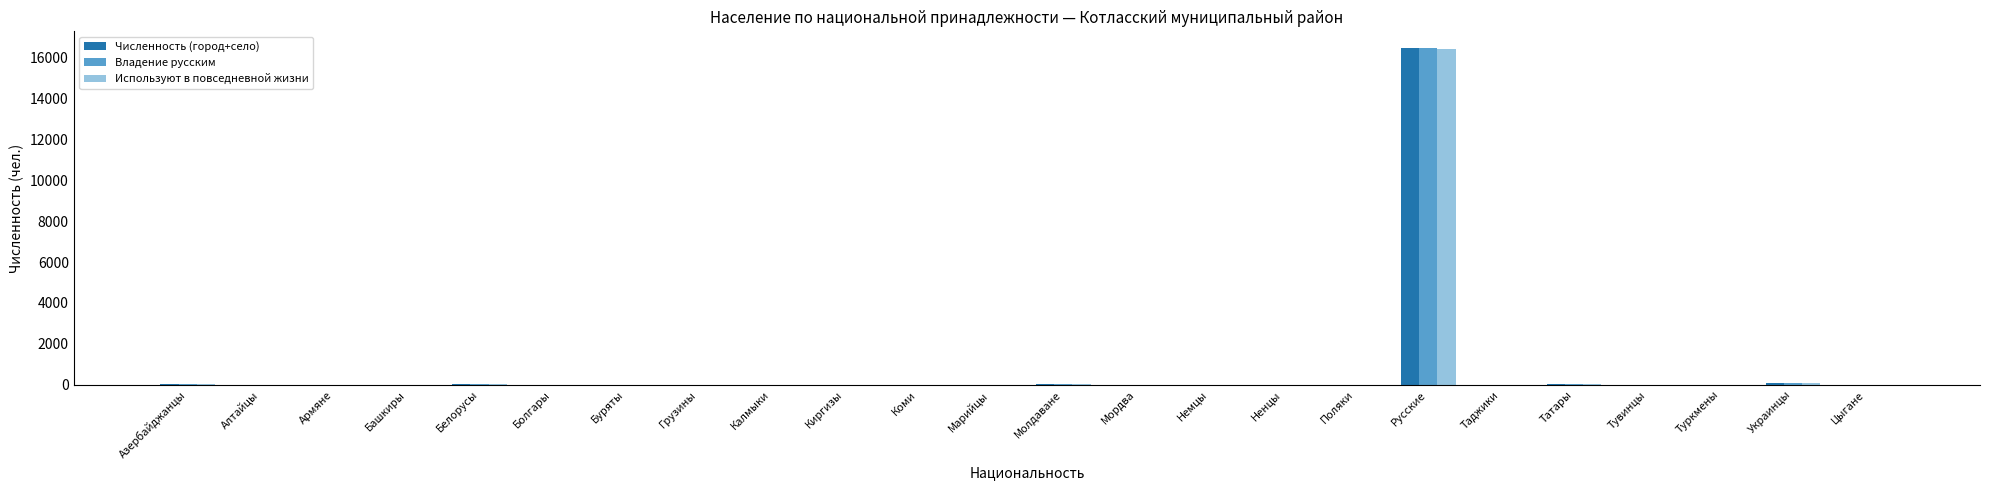

The Используют в повседневной жизни series shows 2 at Марийцы. True or false?

True